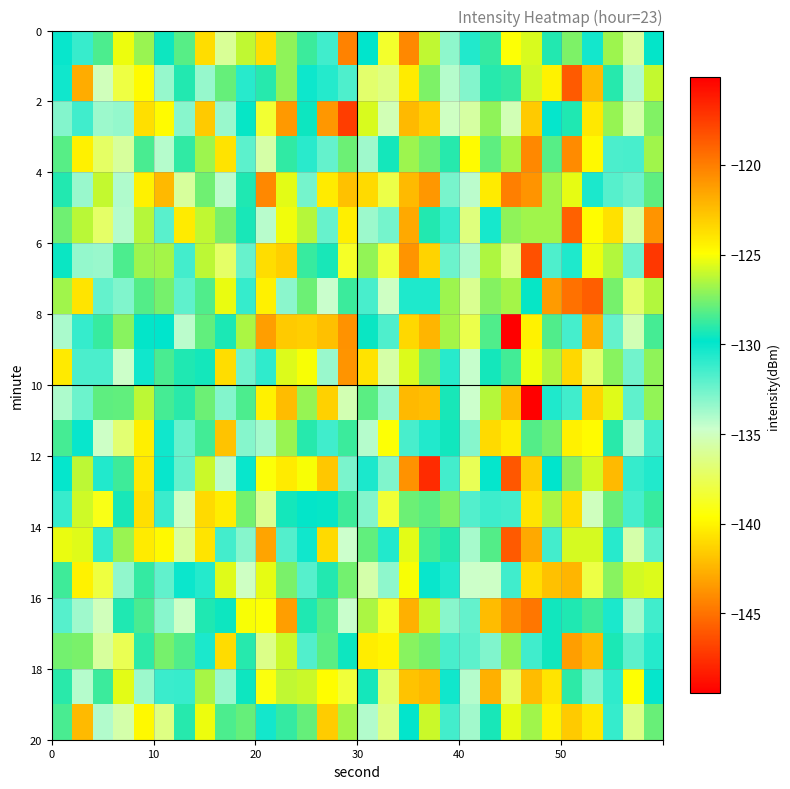

How many categories are shown in the chart?

30